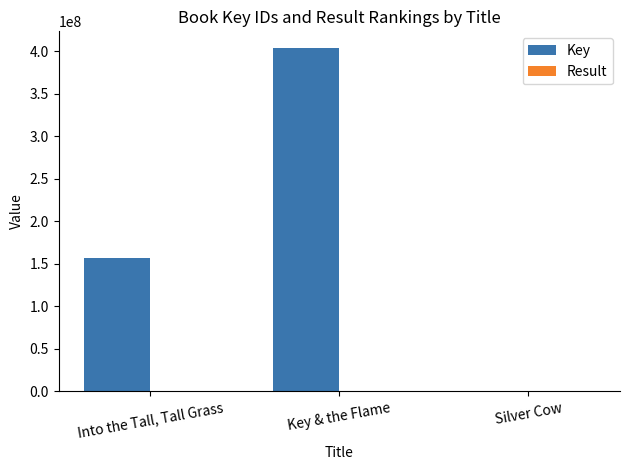

At which category does the chart reach its peak across all series?

Key & the Flame